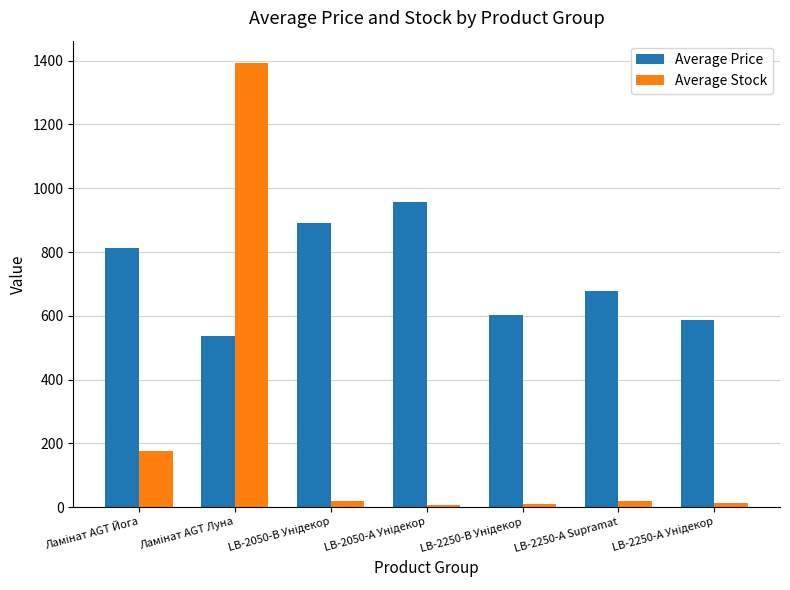

At how many categories does at least one series exceed 776?

4